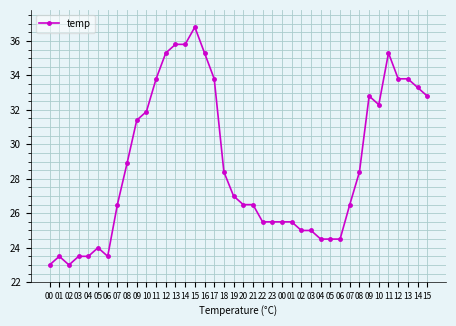

The chart shows a value of 42.8 at 22. True or false?

False